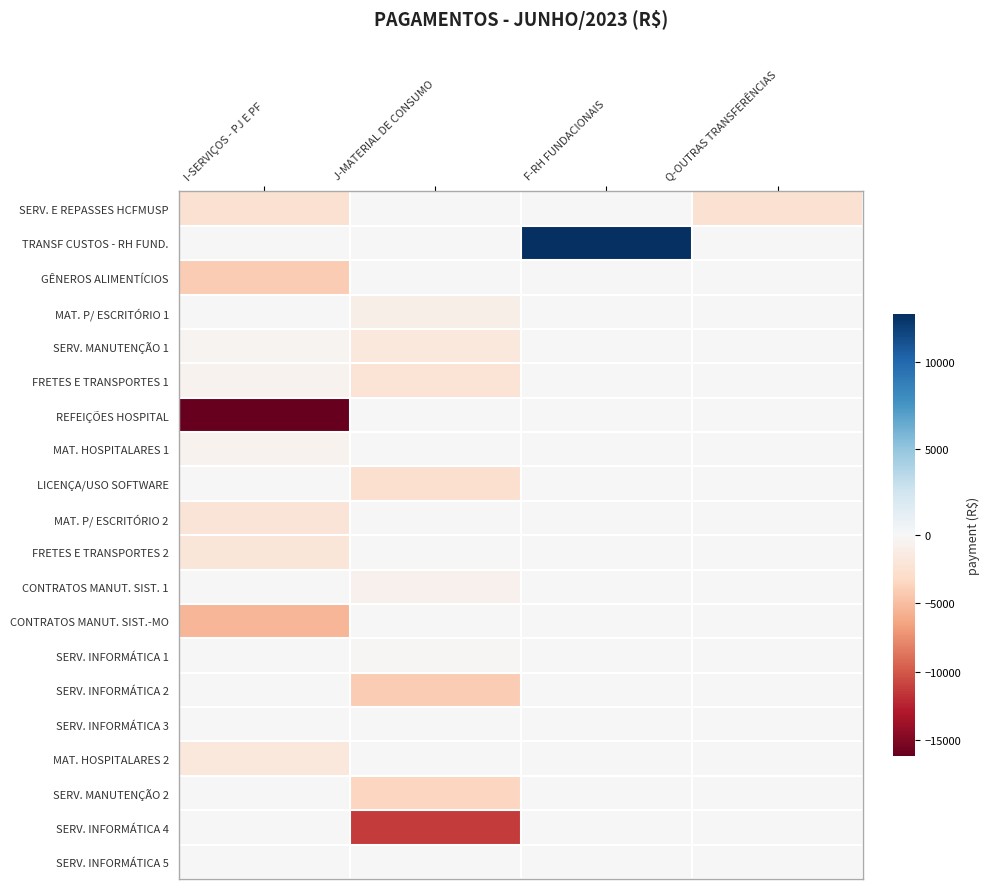

Which label corresponds to the largest value in the chart?

F-RH FUNDACIONAIS